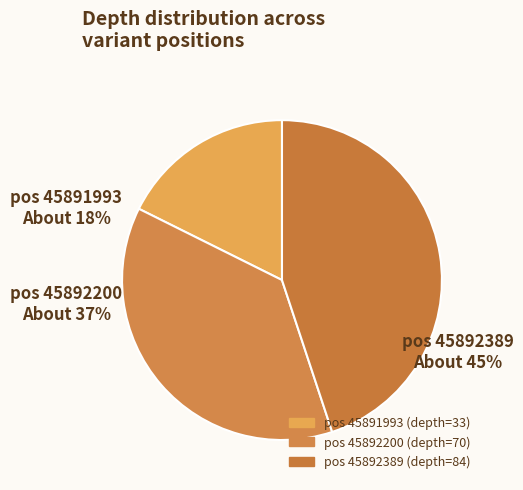

What percentage is the 45892389 slice, to the nearest percent?

45%